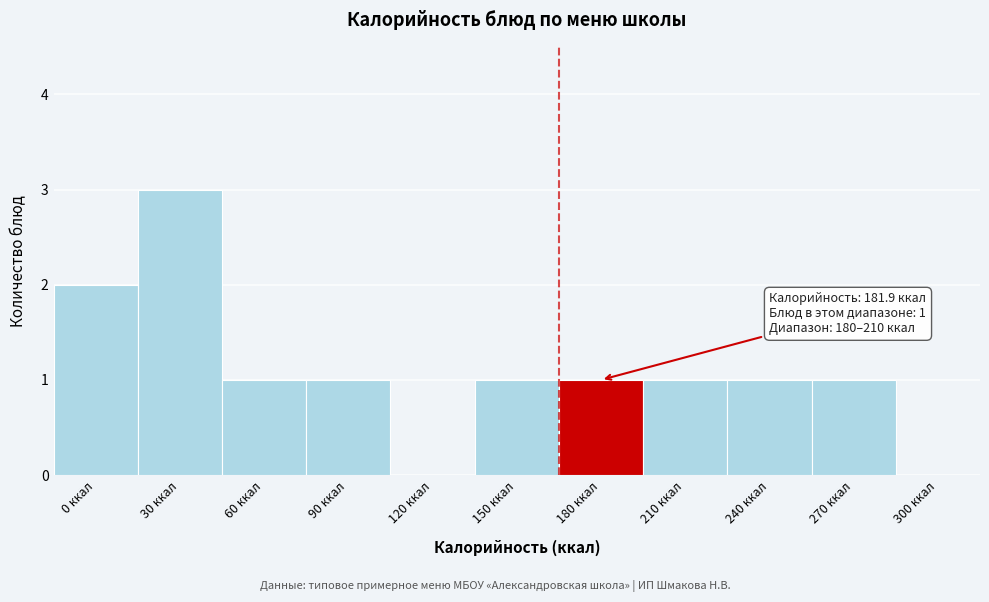

Reading left to right, list all the values displayed in this chart.

0 ккал=2	30 ккал=3	60 ккал=1	90 ккал=1	120 ккал=0	150 ккал=1	180 ккал=1	210 ккал=1	240 ккал=1	270 ккал=1	300 ккал=0